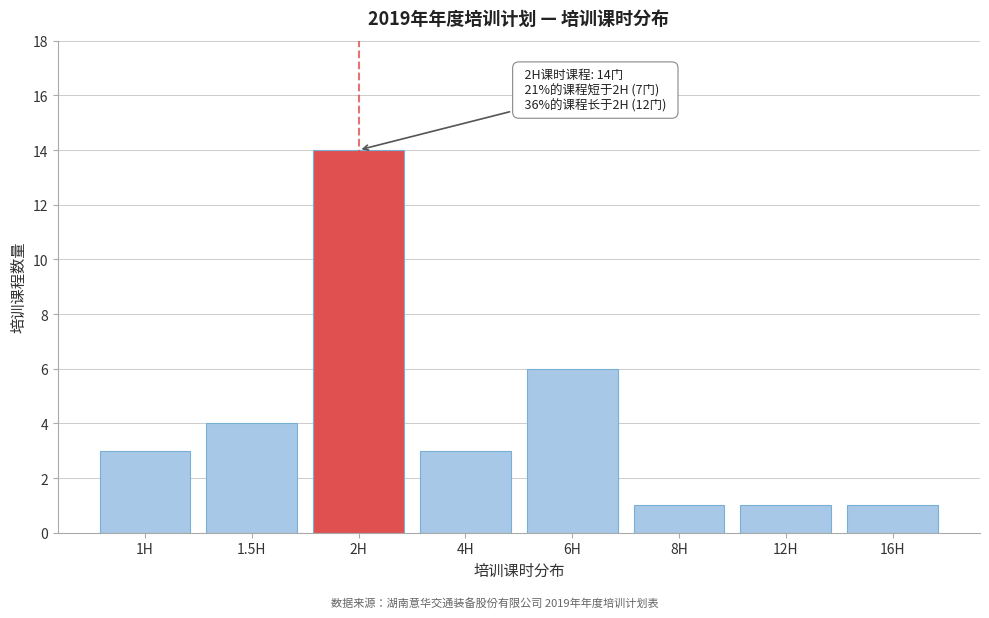

Reading left to right, what are all the values shown in this chart?

3	4	14	3	6	1	1	1